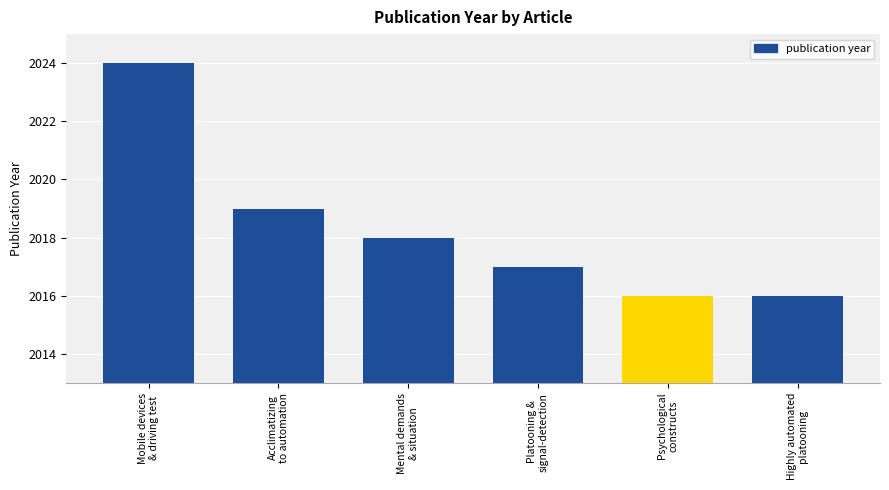

What is the average value?

2018